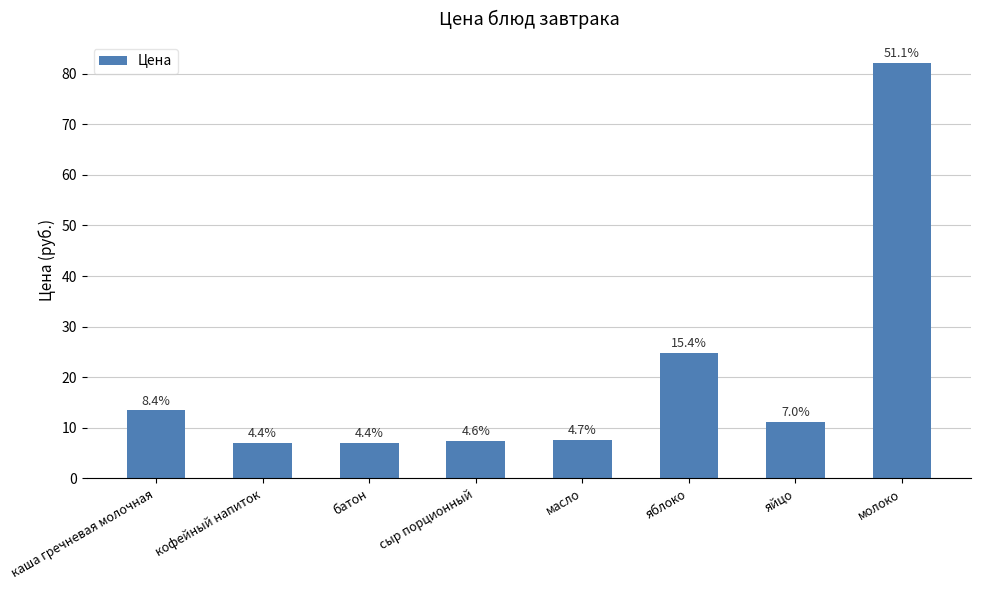

Where is the data nearest to the value 44?

яблоко